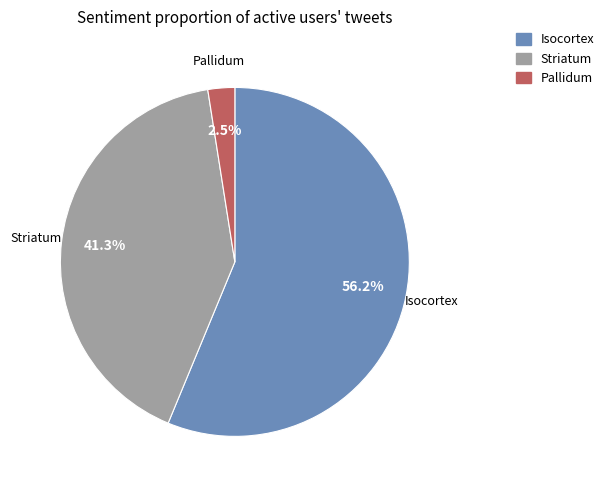

Does any single category account for the majority?

Yes